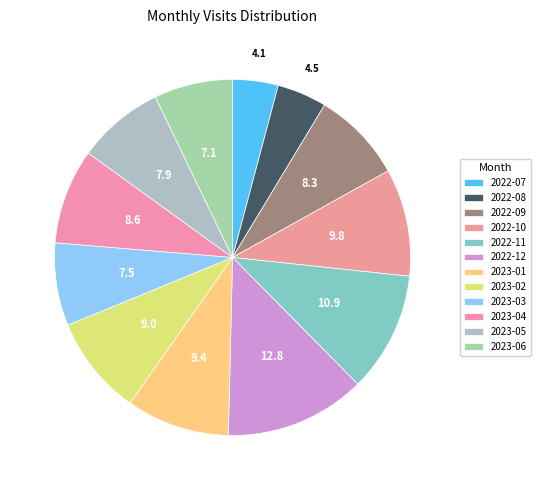

How many slices are in this pie chart?

12